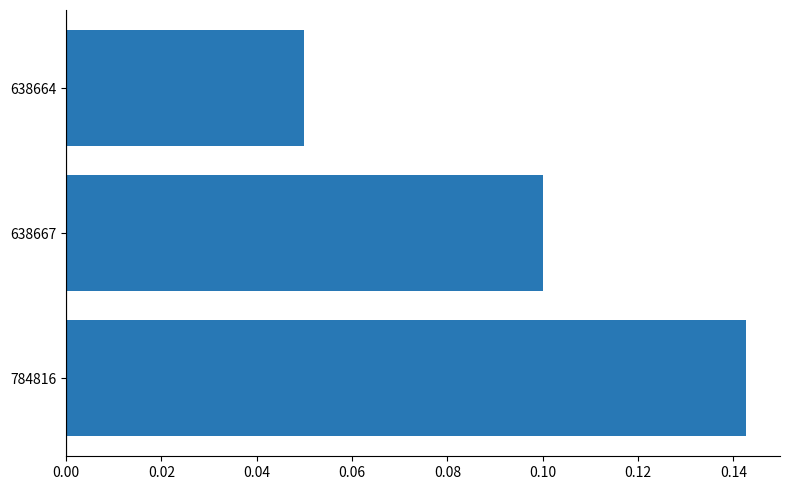

Which has a higher value, 784816 or 638667?

784816